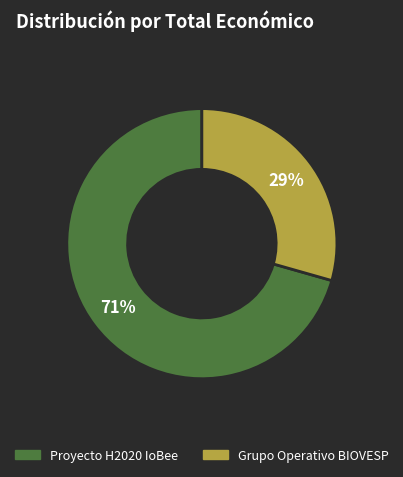

Approximately how many times larger is the value at Proyecto H2020 IoBee compared to Grupo Operativo BIOVESP?

2.4